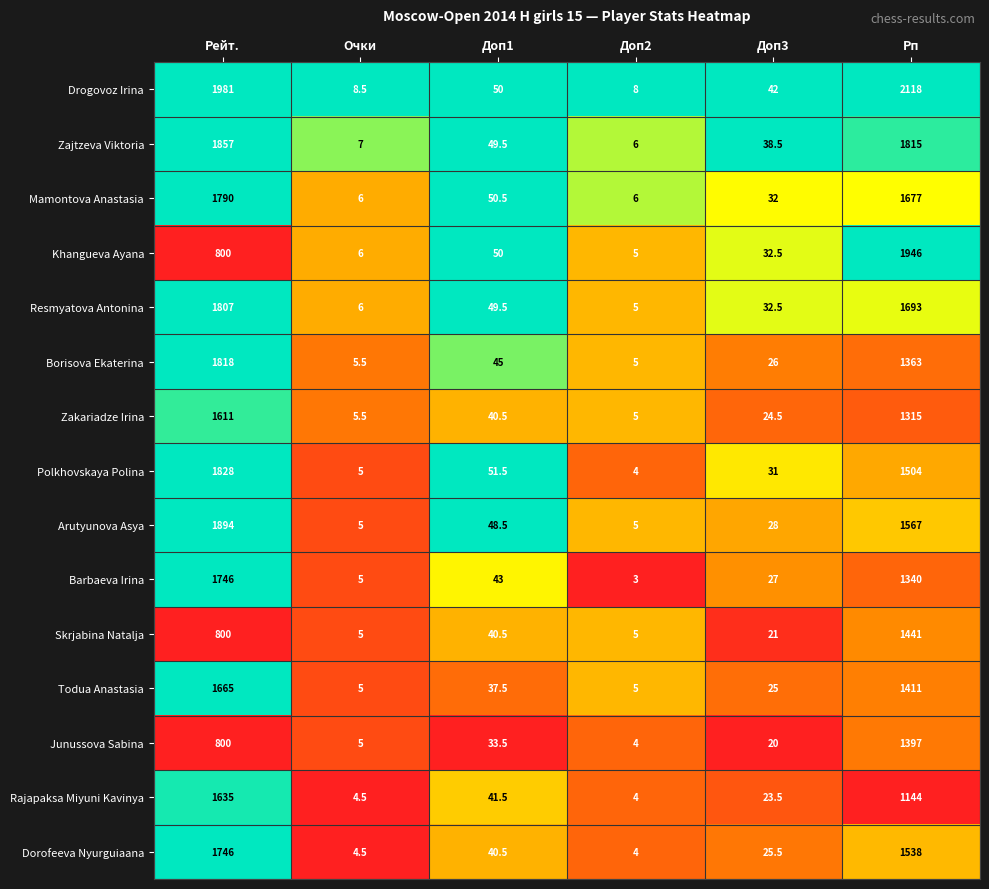

What is the difference between the maximum and minimum values in the Zajtzeva Viktoria series?

1851.0